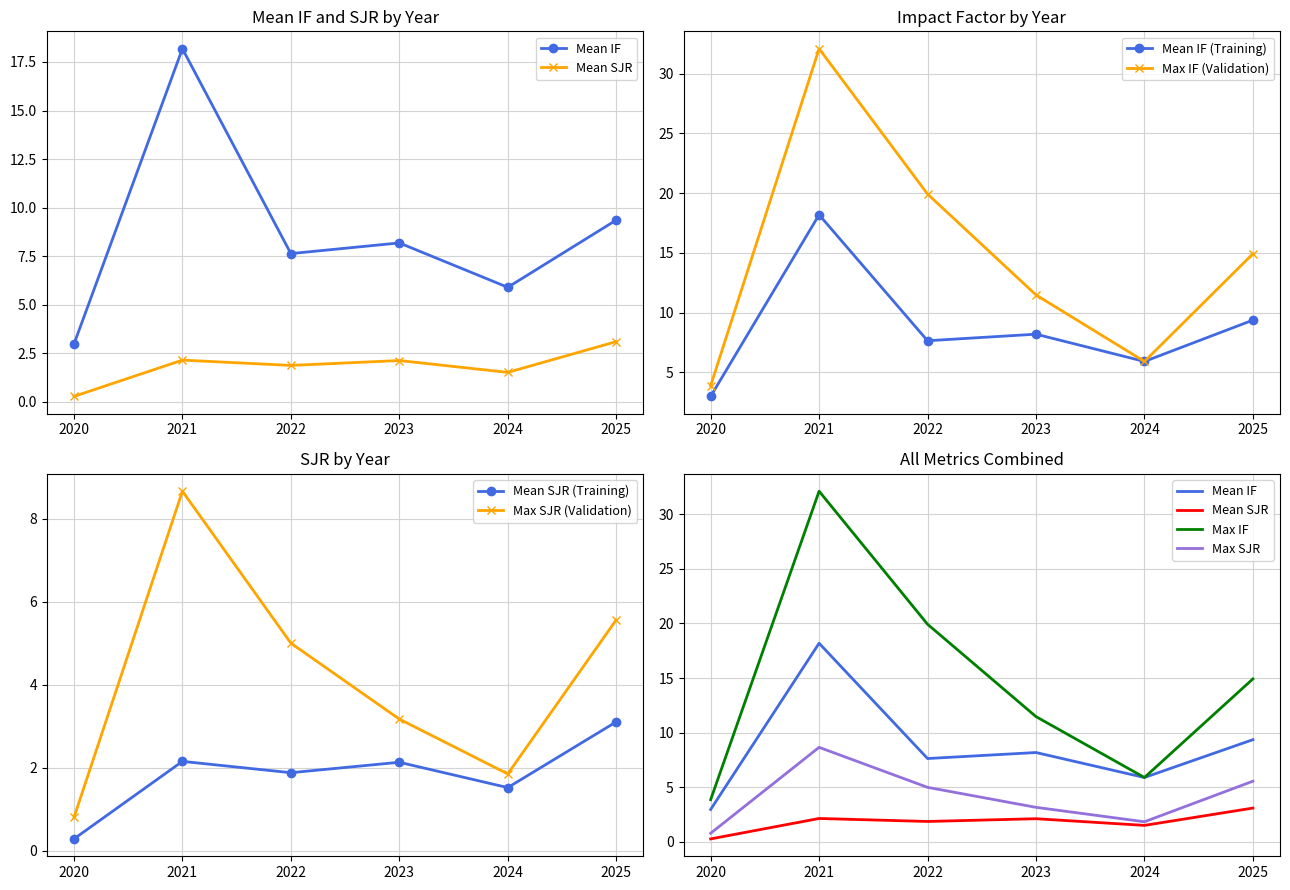

Read the value at 2020.

3.0